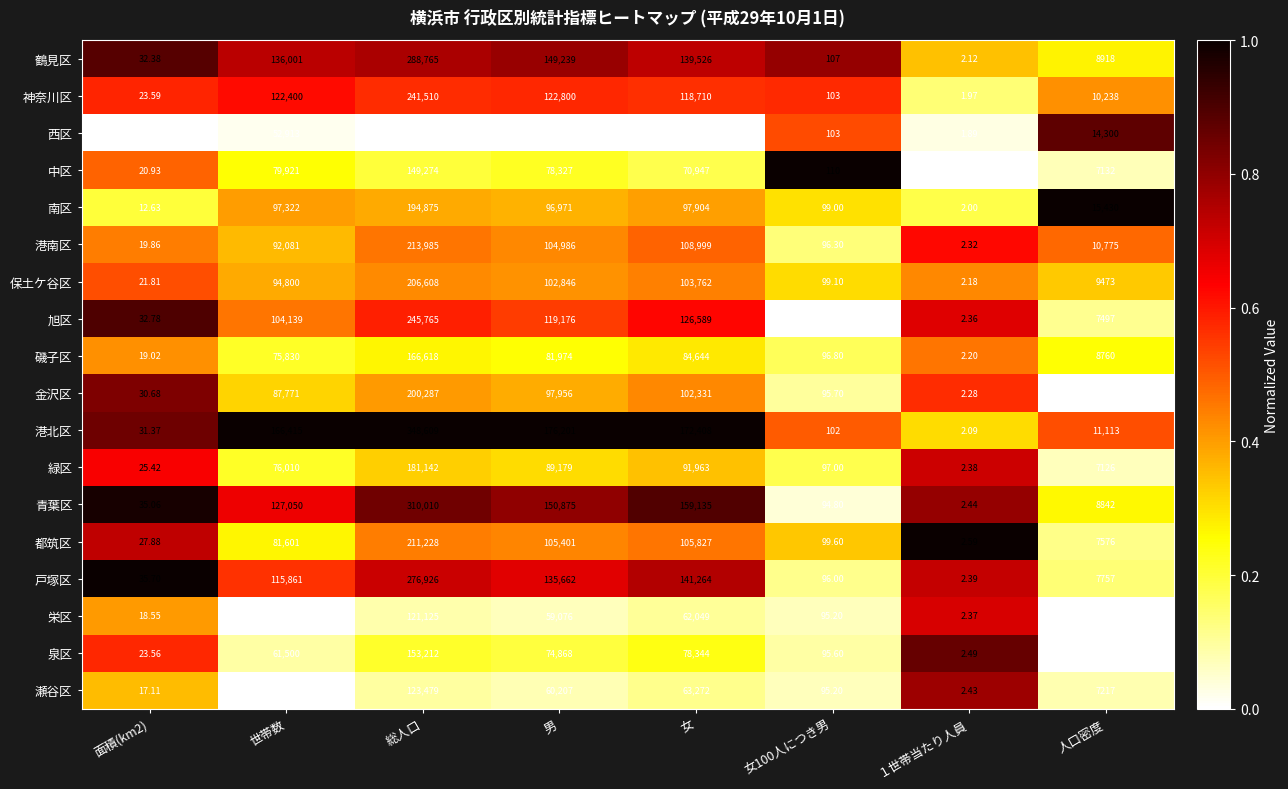

Which series has the largest total across all categories?

港北区